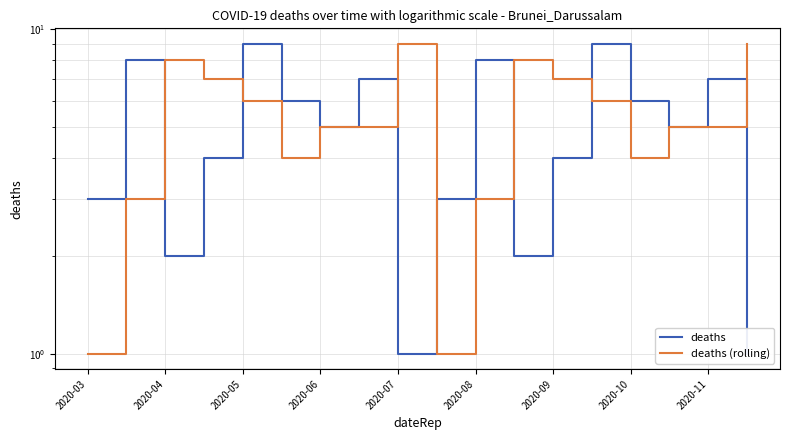

After their last crossing, which series has the higher values: deaths or deaths (rolling)?

deaths (rolling)